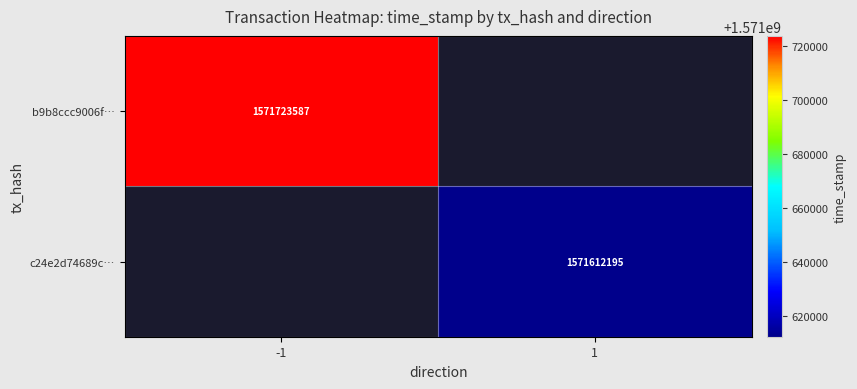

The value of b9b8ccc9006f… at -1 is 617249265. True or false?

False